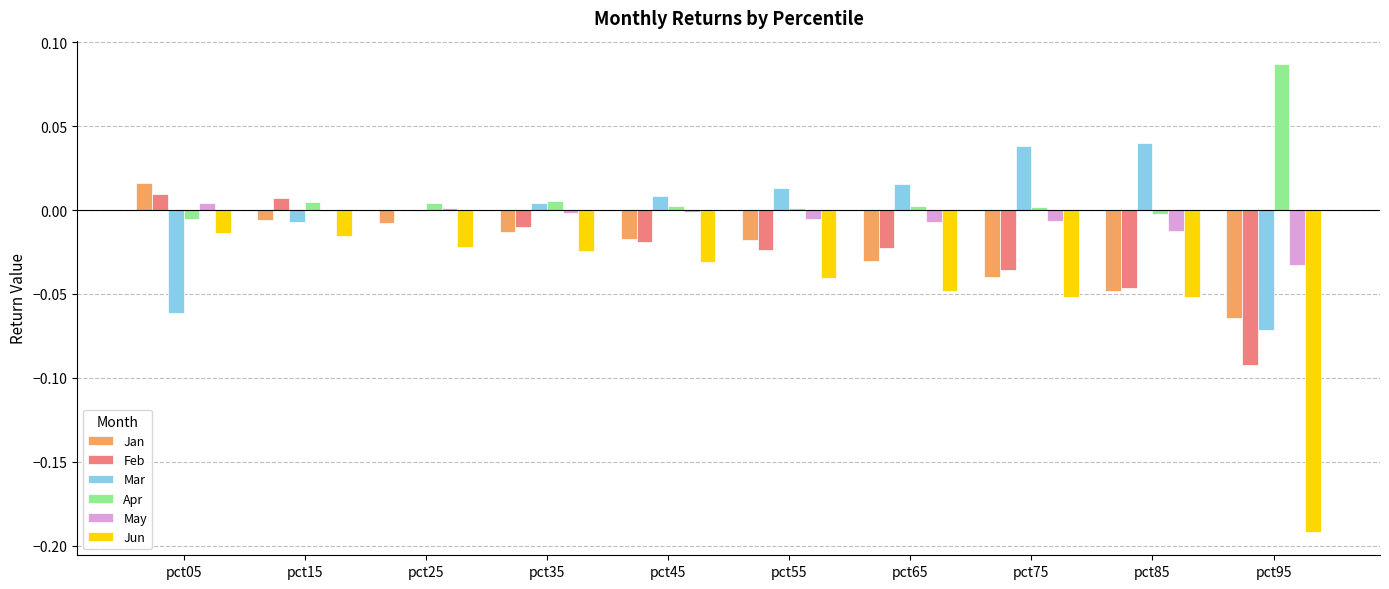

Which label corresponds to the largest value in the chart?

pct95